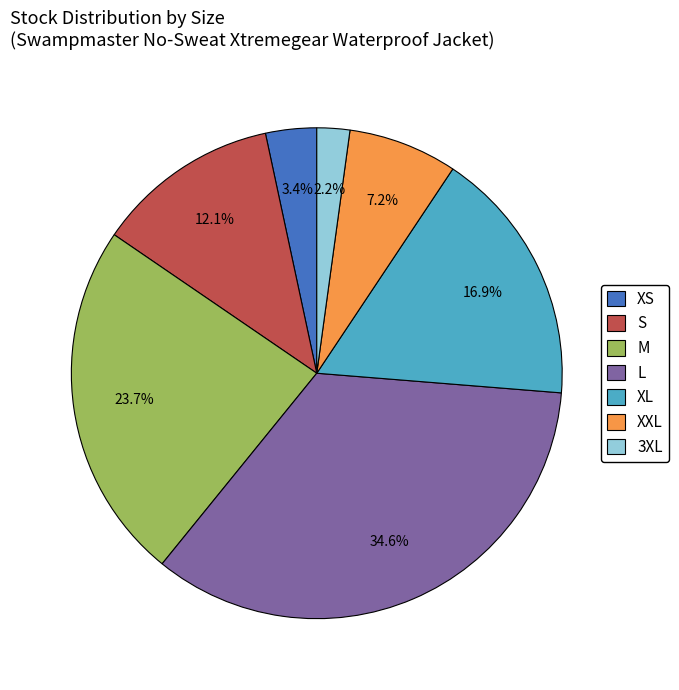

What is the largest slice in the pie chart?

L